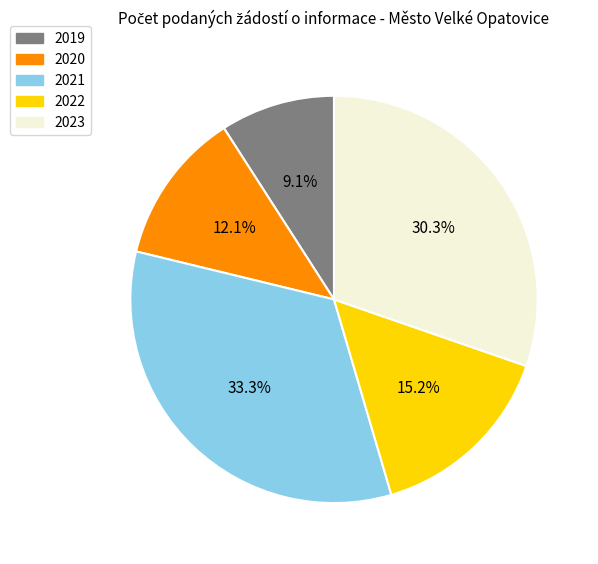

What percentage is the 2022 slice, to the nearest percent?

15%